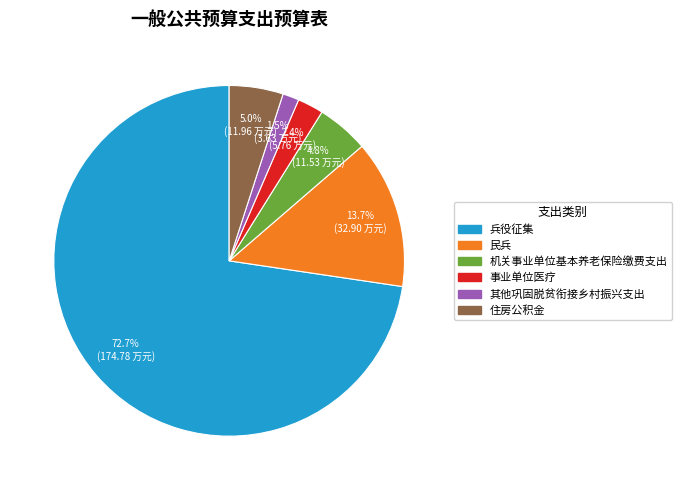

Which slice represents more than half of the pie?

兵役征集